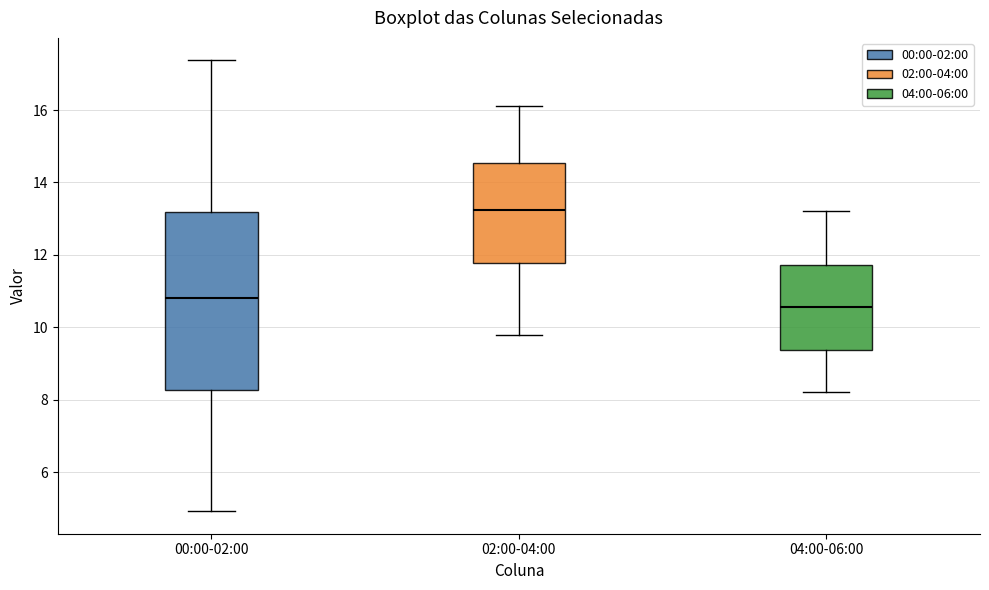

Where does the median line of the box for 00:00-02:00 sit on the y-axis? The values are not printed on the chart, so give them approximately, as read against the axis.

10.8